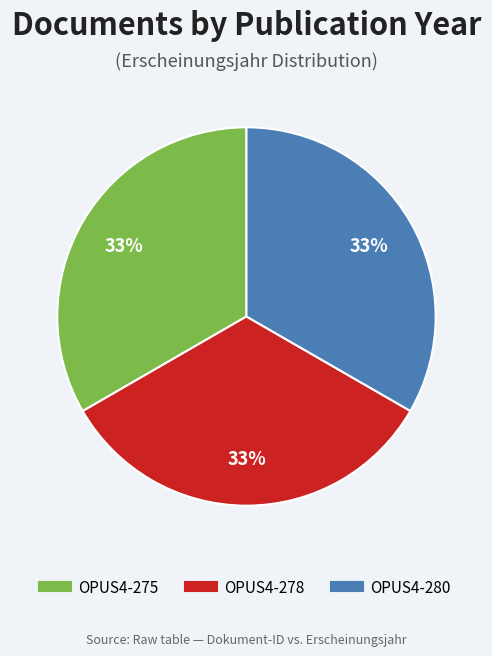

Is there any slice that represents more than half of the pie?

No